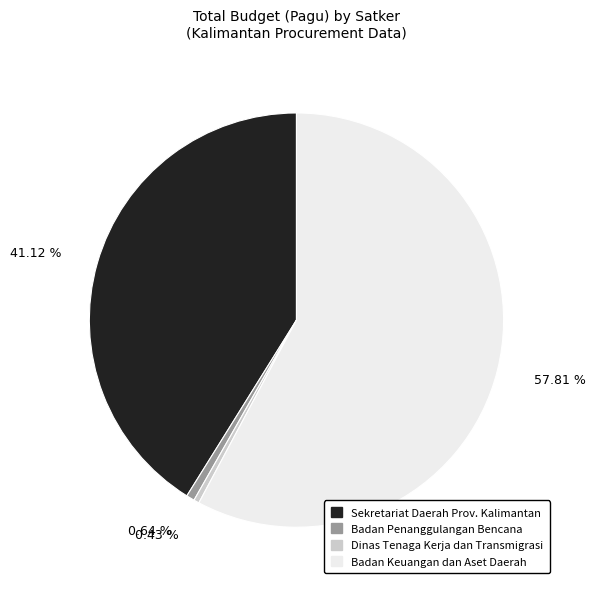

Is it true that Badan Keuangan dan Aset Daerah is 1% of the pie?

False